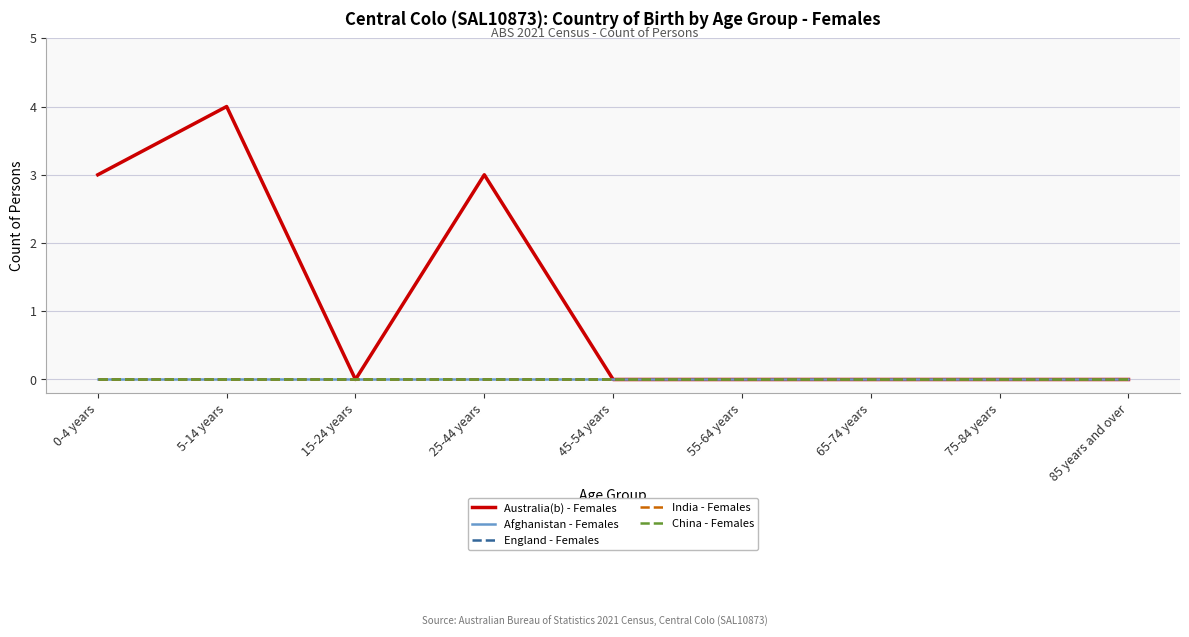

Reading left to right, extract all data points from this chart.

Australia(b) - Females: 3	4	0	3	0	0	0	0	0
Afghanistan - Females: 0	0	0	0	0	0	0	0	0
England - Females: 0	0	0	0	0	0	0	0	0
India - Females: 0	0	0	0	0	0	0	0	0
China - Females: 0	0	0	0	0	0	0	0	0